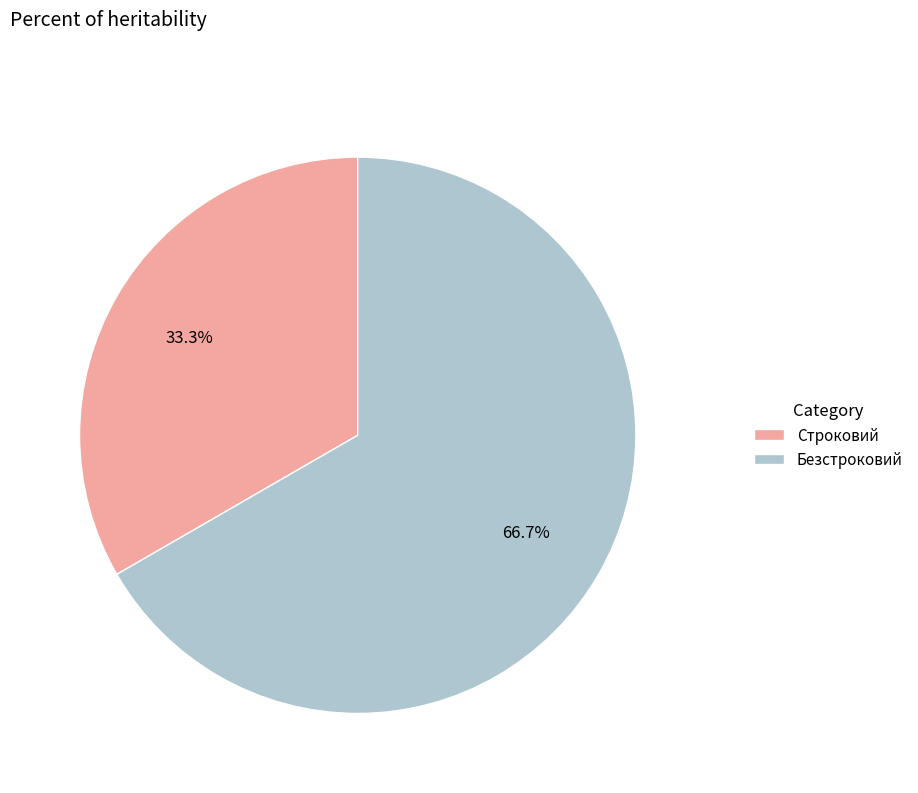

What is the largest slice in the pie chart?

Безстроковий